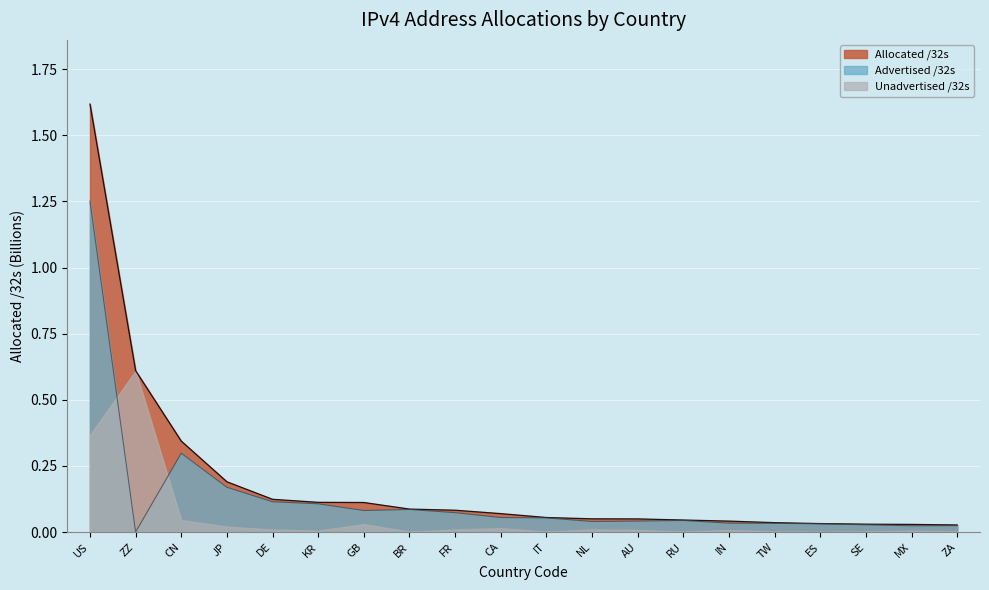

Count the number of categories in the chart.

20